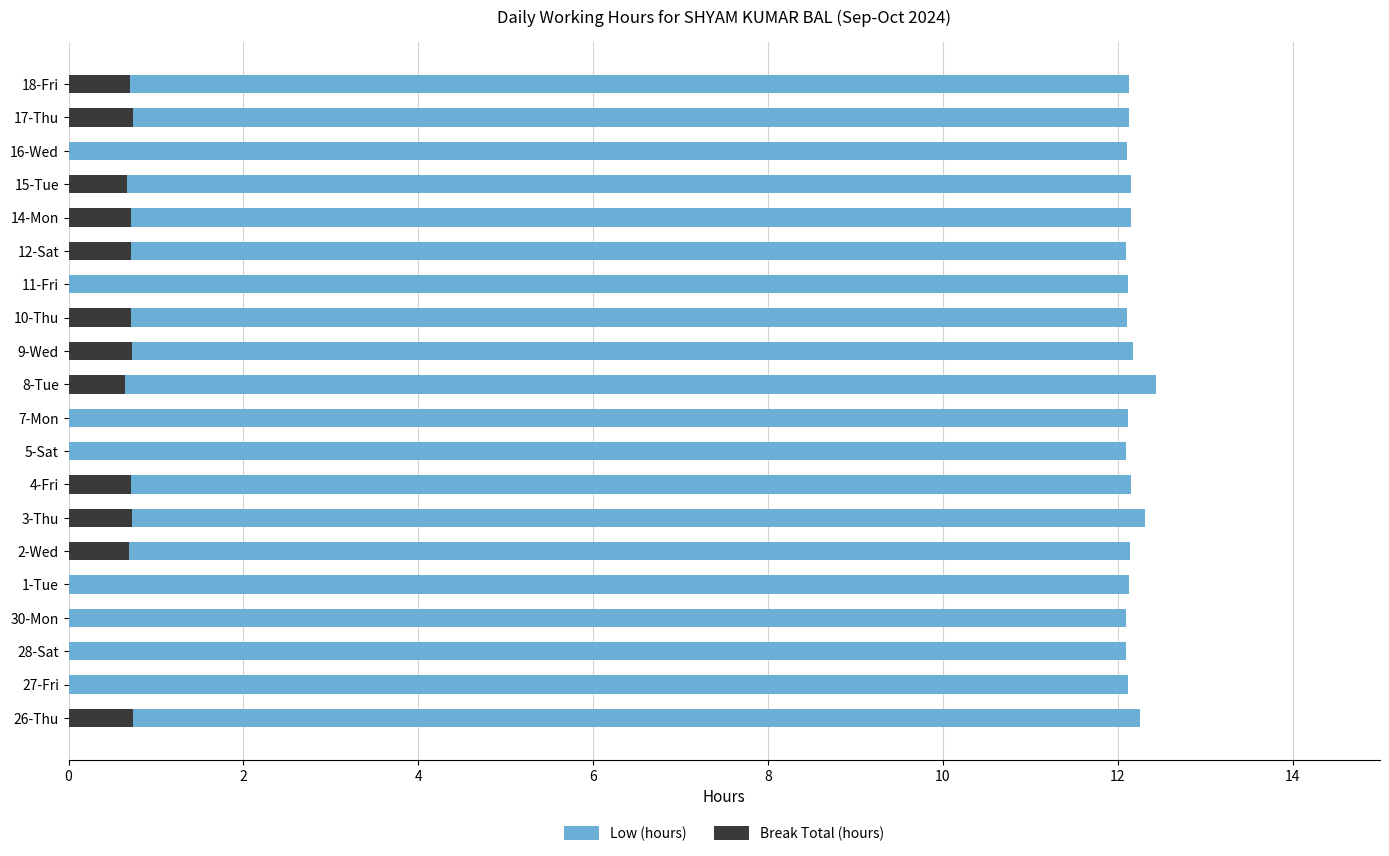

Which series changed the most between 14-Mon and 17-Thu?

Break Total (hours)